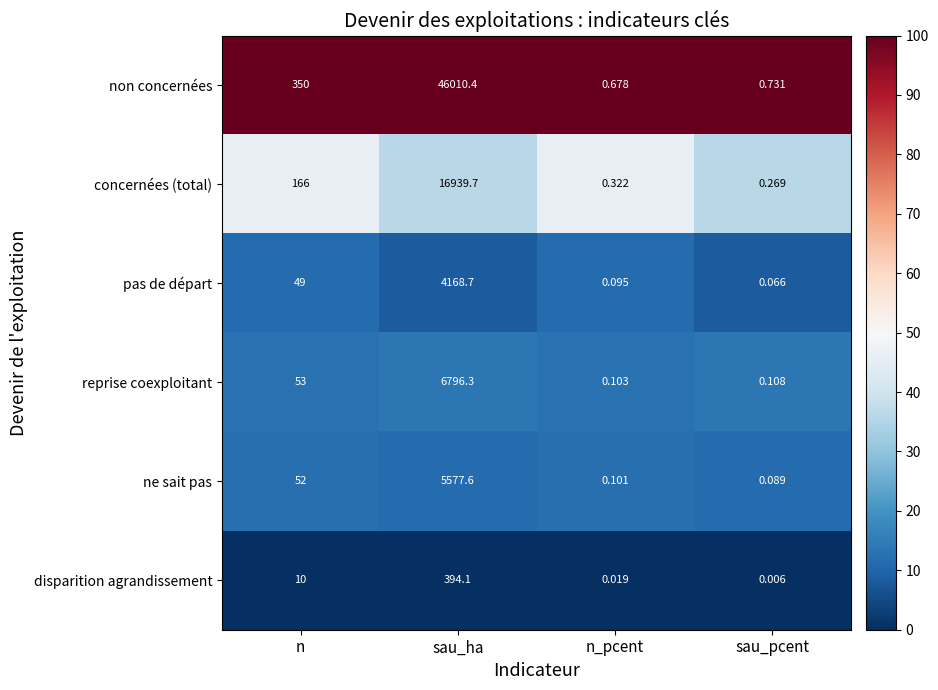

Is the value of ne sait pas at sau_pcent greater than the value of disparition agrandissement at sau_pcent?

Yes